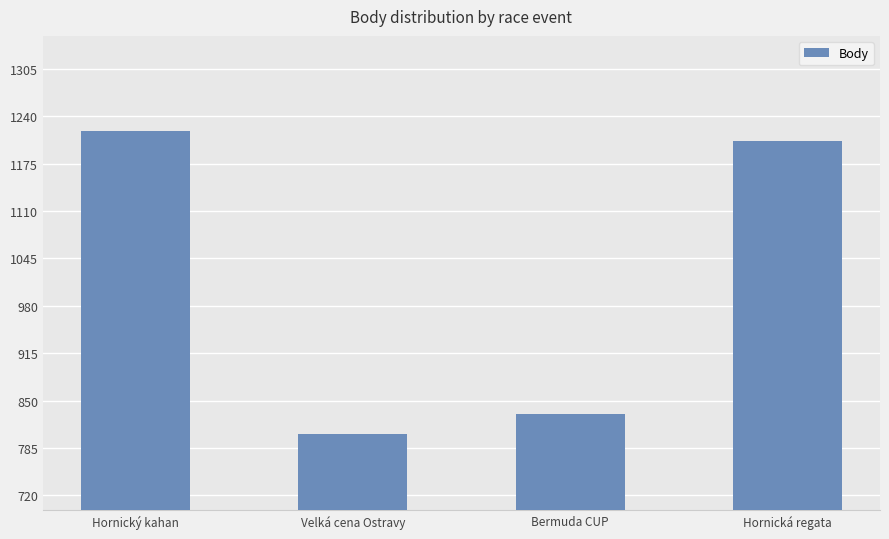

Which category has the highest value across all series?

Hornický kahan